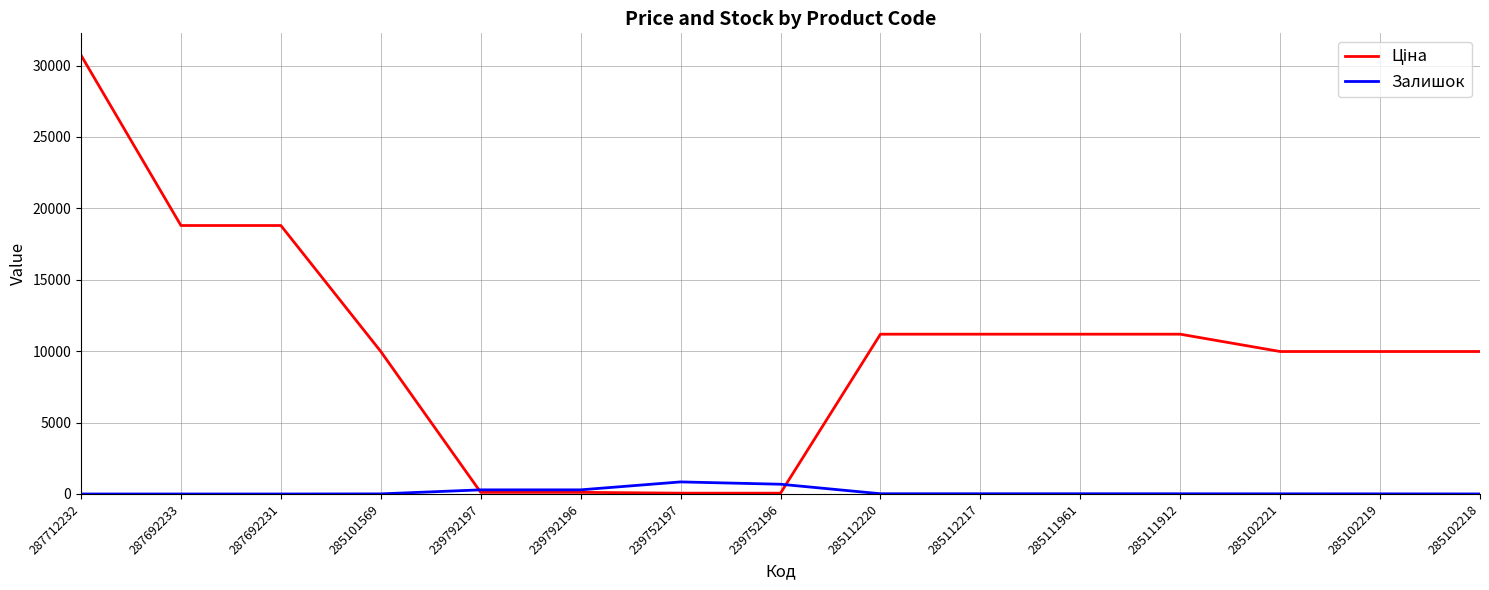

The Залишок series shows 290.0 at 239792196. True or false?

True